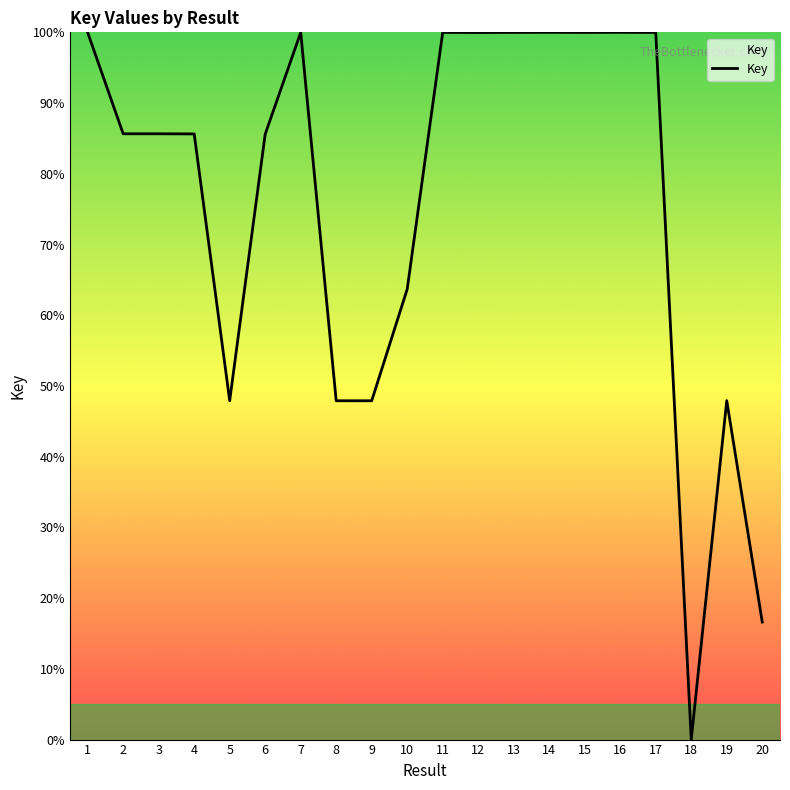

The value at 15 is 100.0. True or false?

True